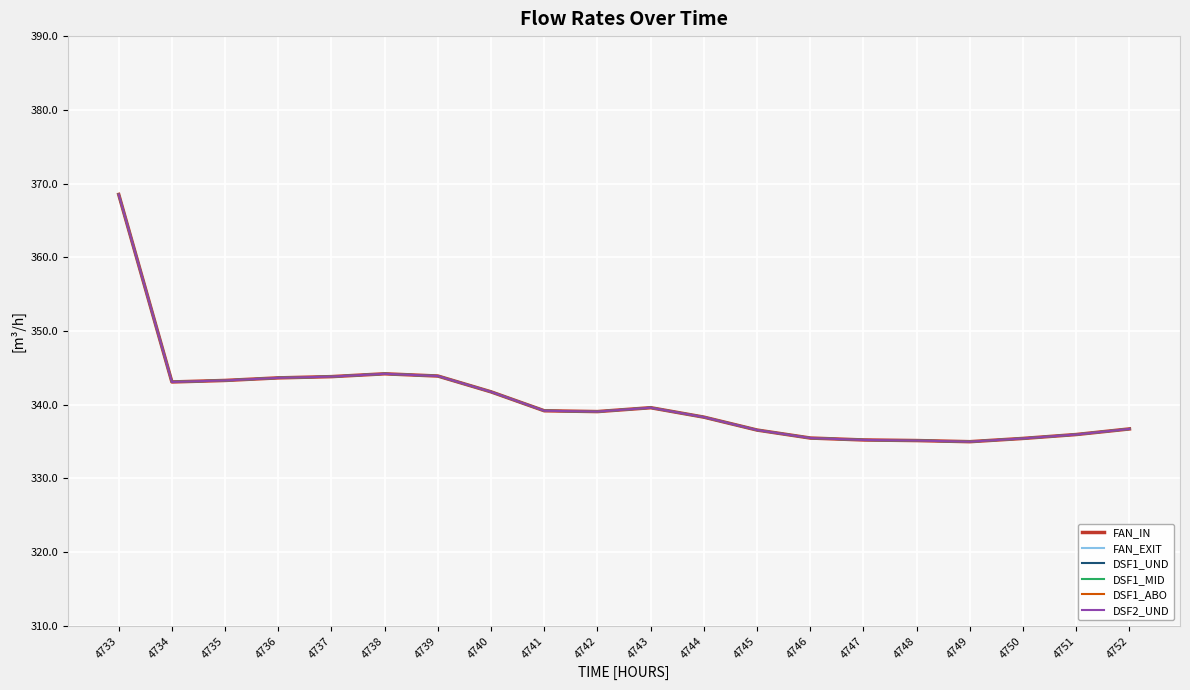

Is this an area chart (filled region under the line)?

No